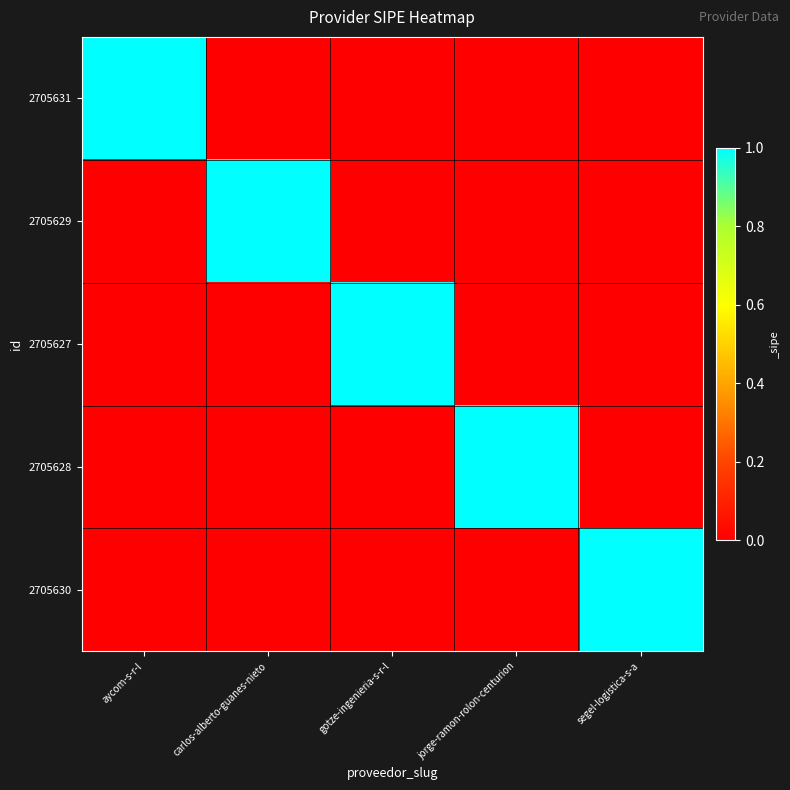

What is the total value across all series at gotze-ingenieria-s-r-l?

1